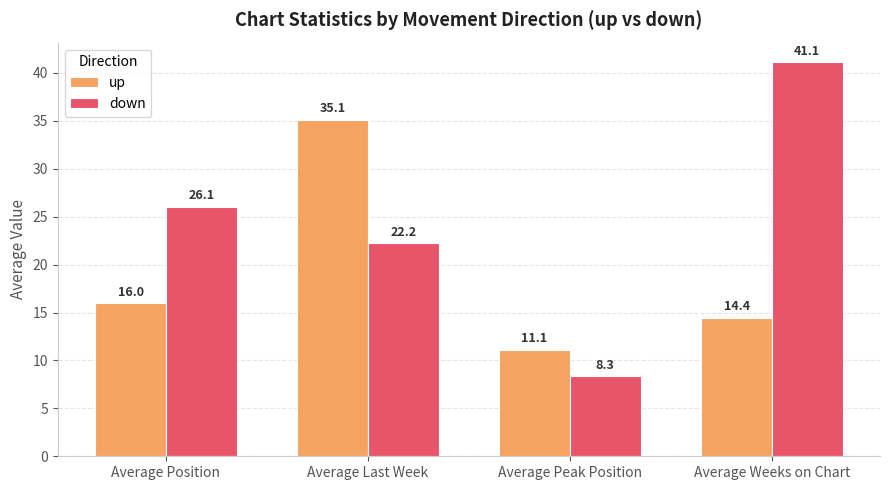

At which label is down closest to 24?

Average Last Week